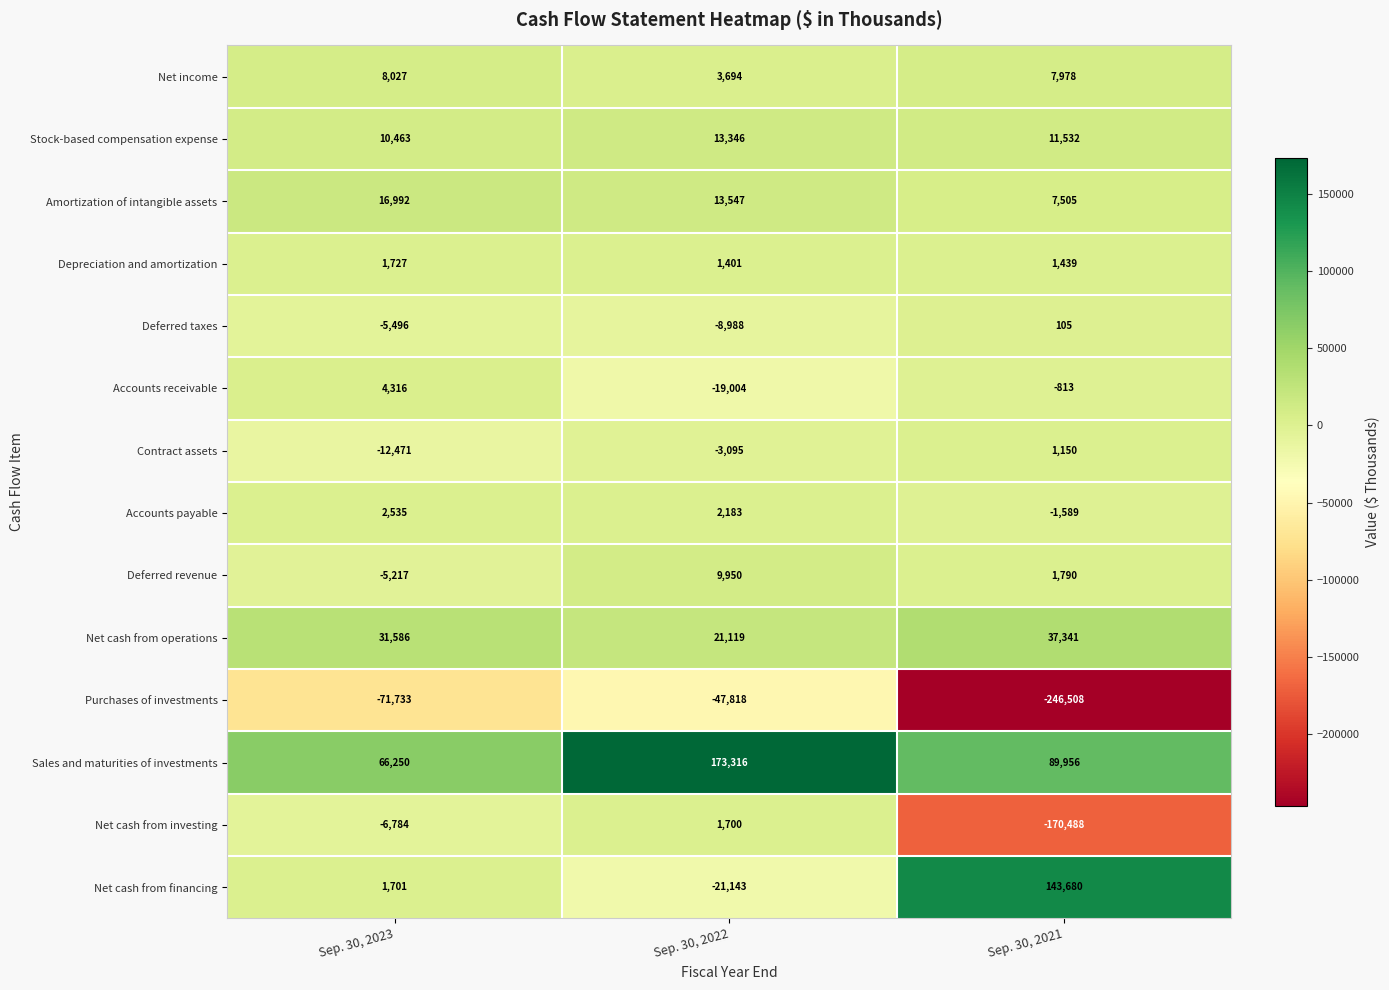

List the series in order of their peak value, lowest first.

Purchases of investments, Deferred taxes, Contract assets, Net cash from investing, Depreciation and amortization, Accounts payable, Accounts receivable, Net income, Deferred revenue, Stock-based compensation expense, Amortization of intangible assets, Net cash from operations, Net cash from financing, Sales and maturities of investments